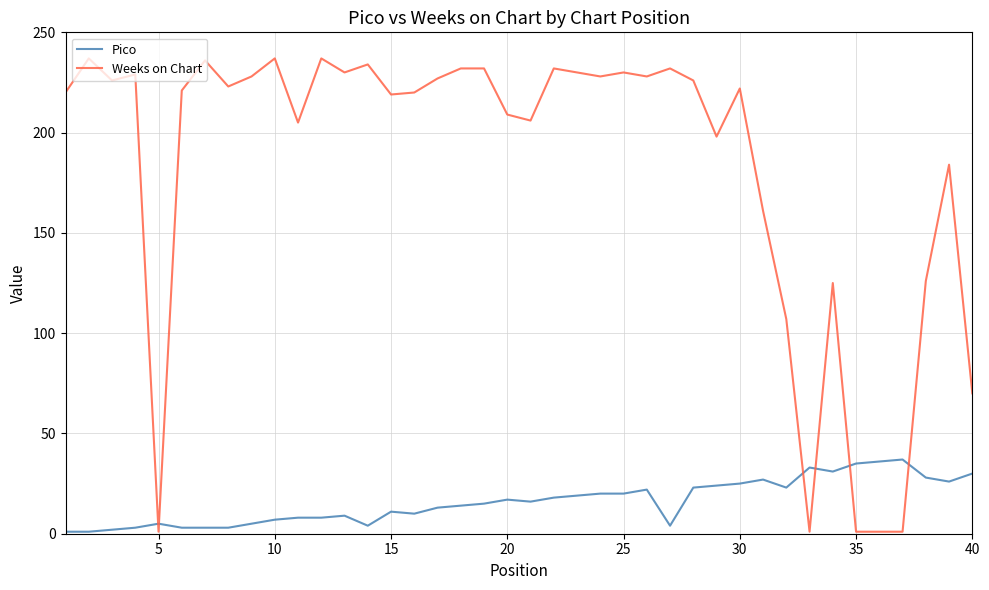

Rank the series by their maximum value, from lowest to highest.

Pico, Weeks on Chart